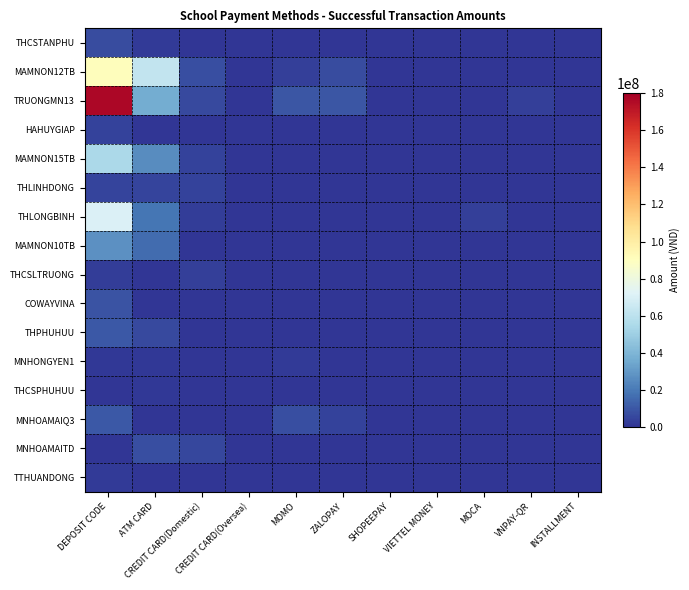

What is the spread (max minus min) of values at ZALOPAY?

9232948